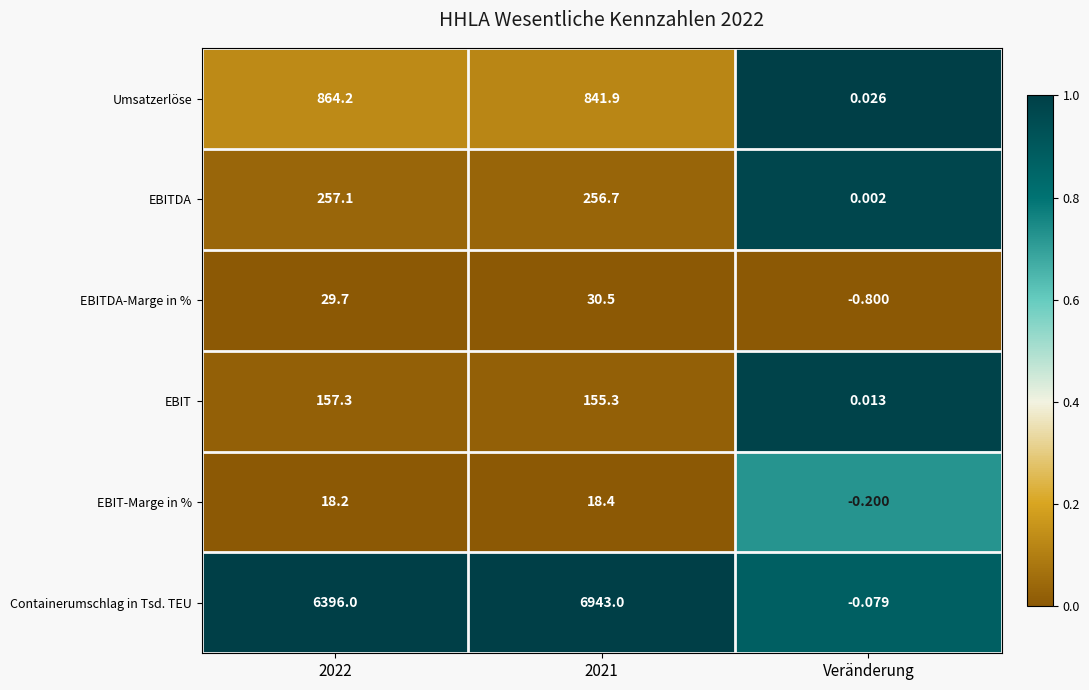

Between 2022 and 2021, which series saw the biggest shift?

Containerumschlag in Tsd. TEU